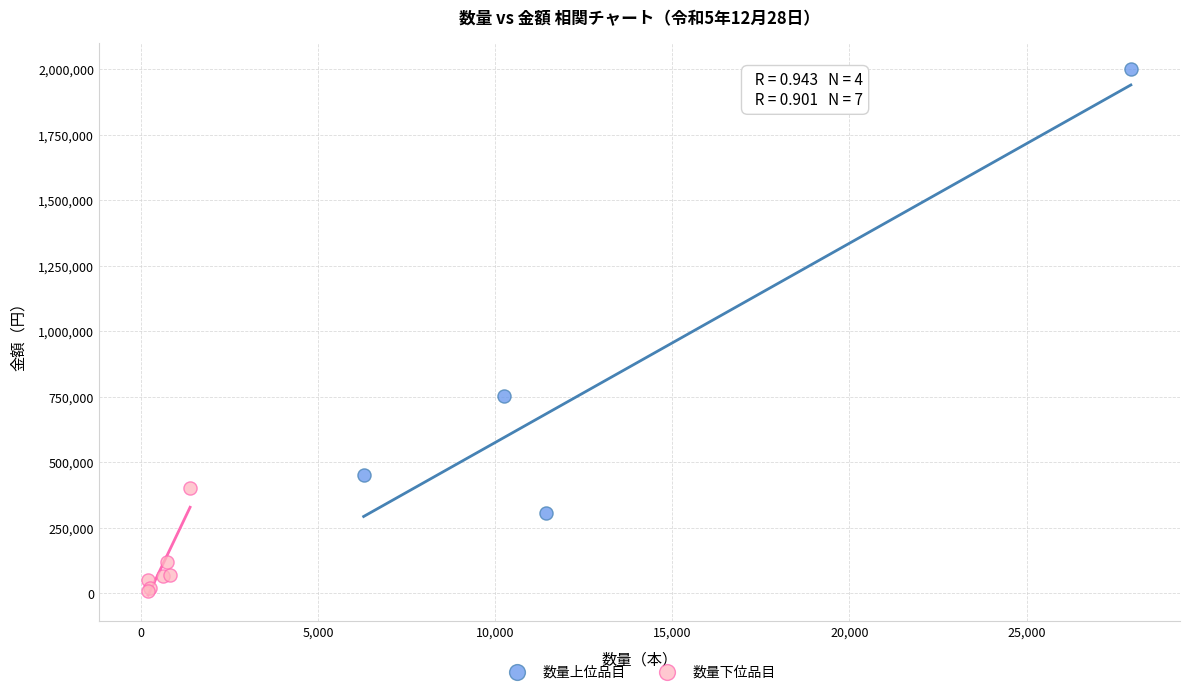

Which series contains the highest Y value?

数量上位品目